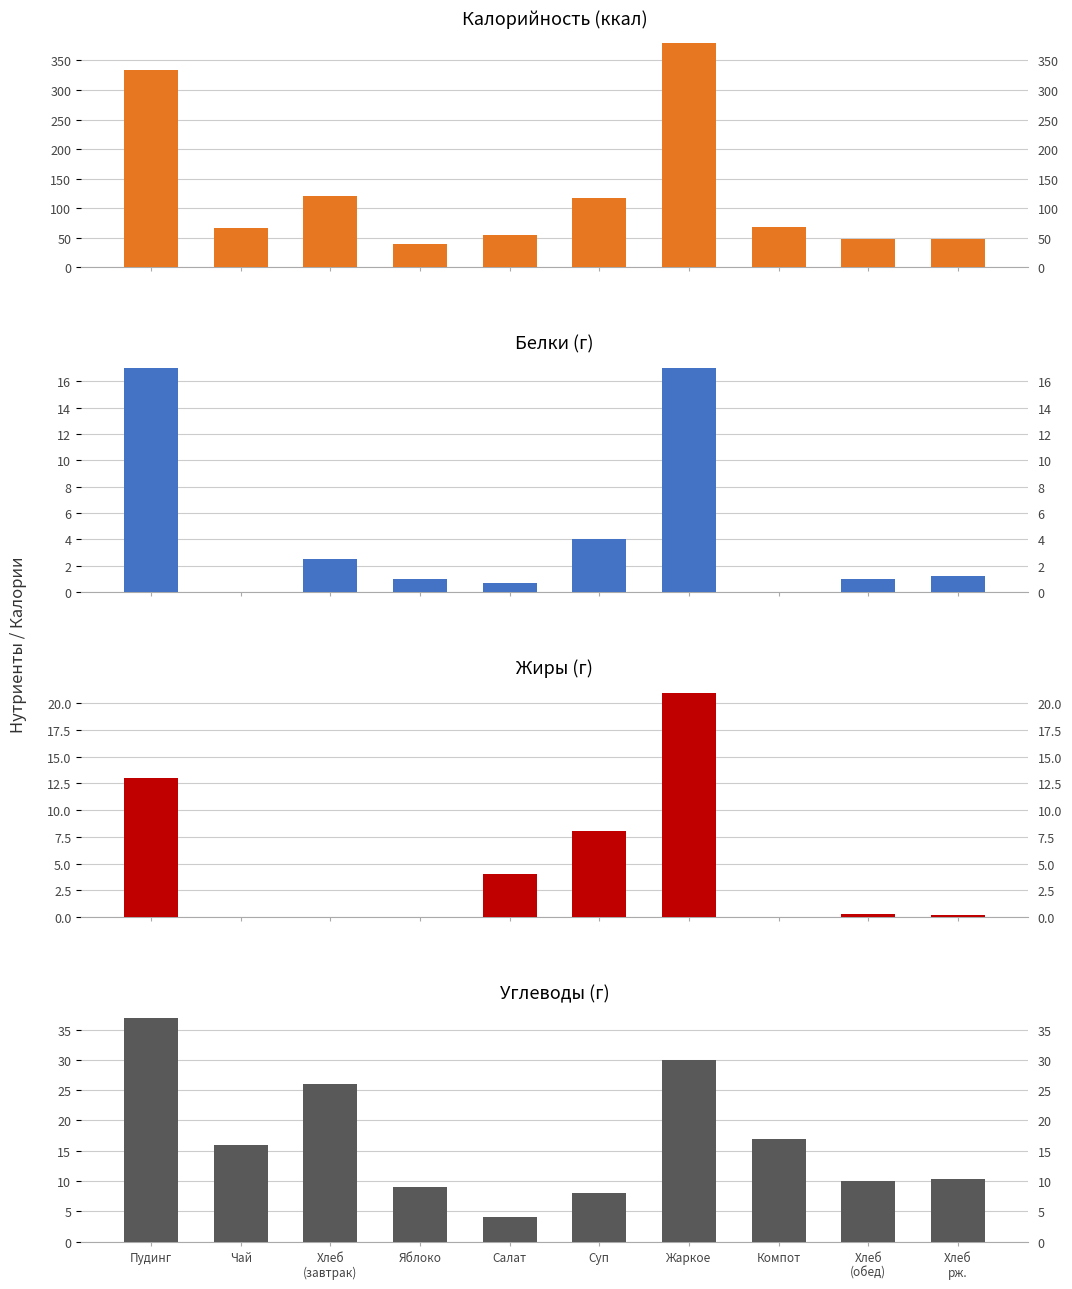

What is the sum of the Калорийность values at Пудинг and Хлеб
(обед)?

382.0